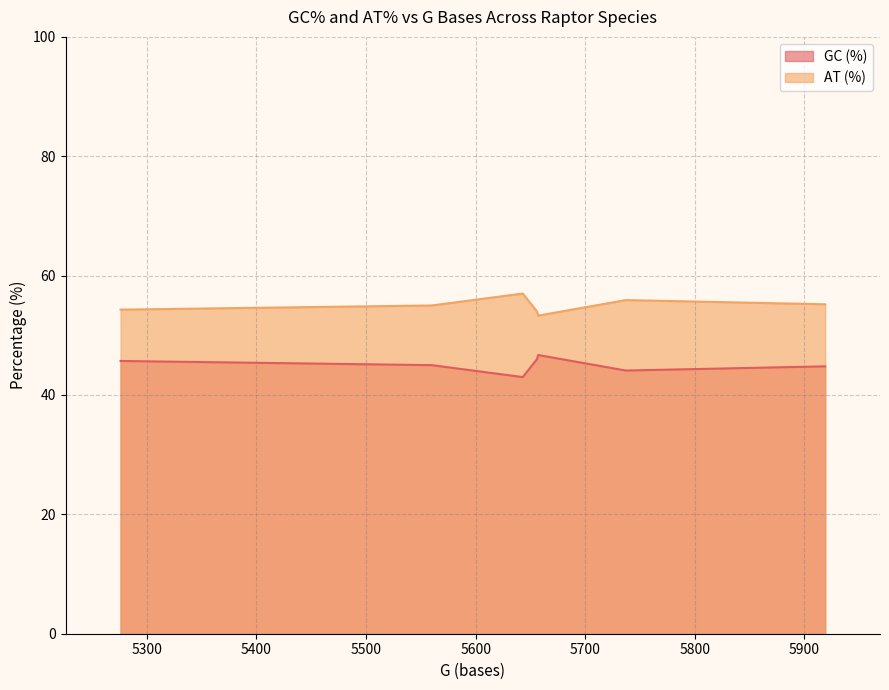

True or false: GC (%) has a value of 44.8 at 5919.

True